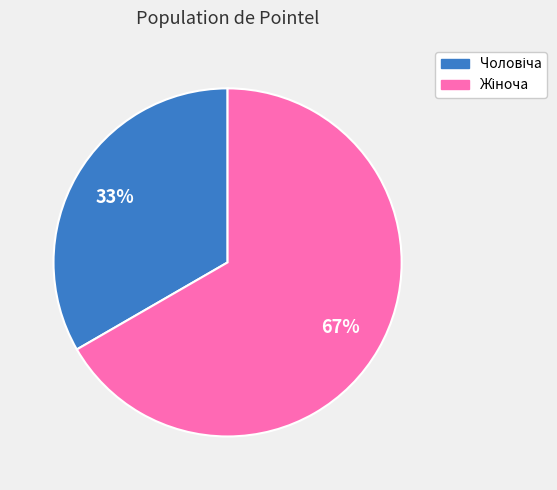

Is there any slice that represents more than half of the pie?

Yes